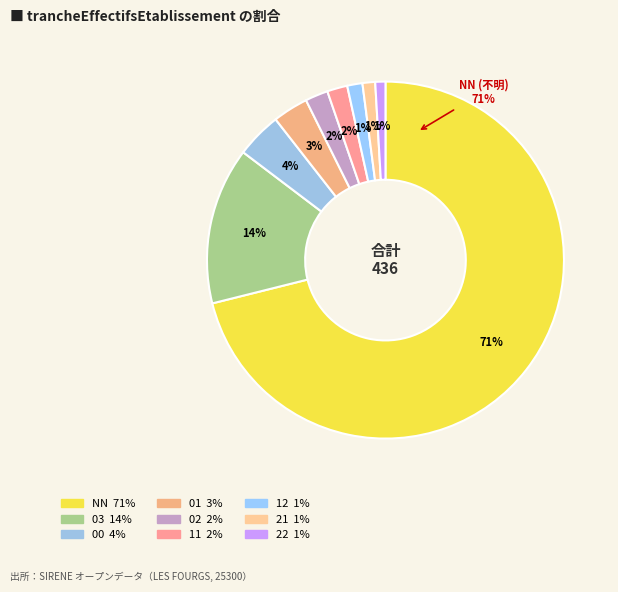

To the nearest percent, what portion does 03 represent?

14%